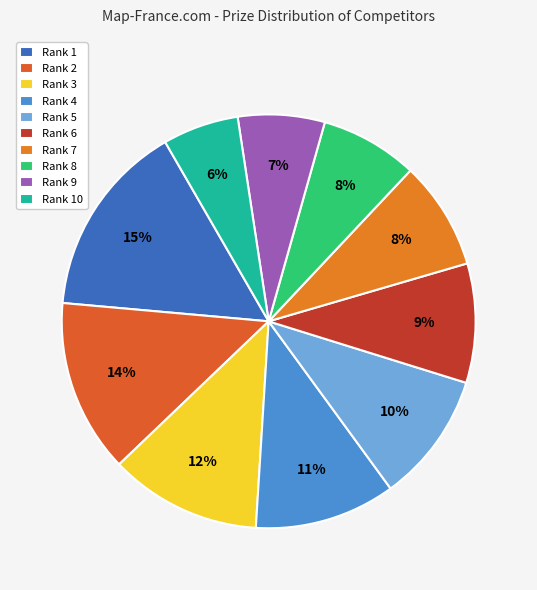

What percentage is the Rank 2 slice, to the nearest percent?

14%